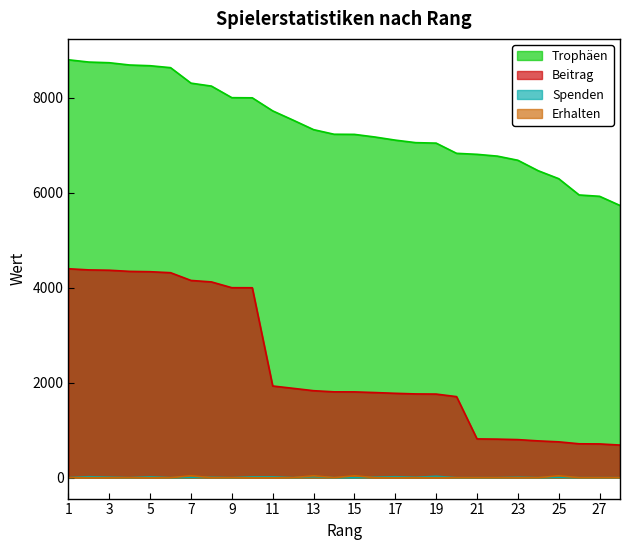

Is it true that Trophäen equals 10576 at 12?

False